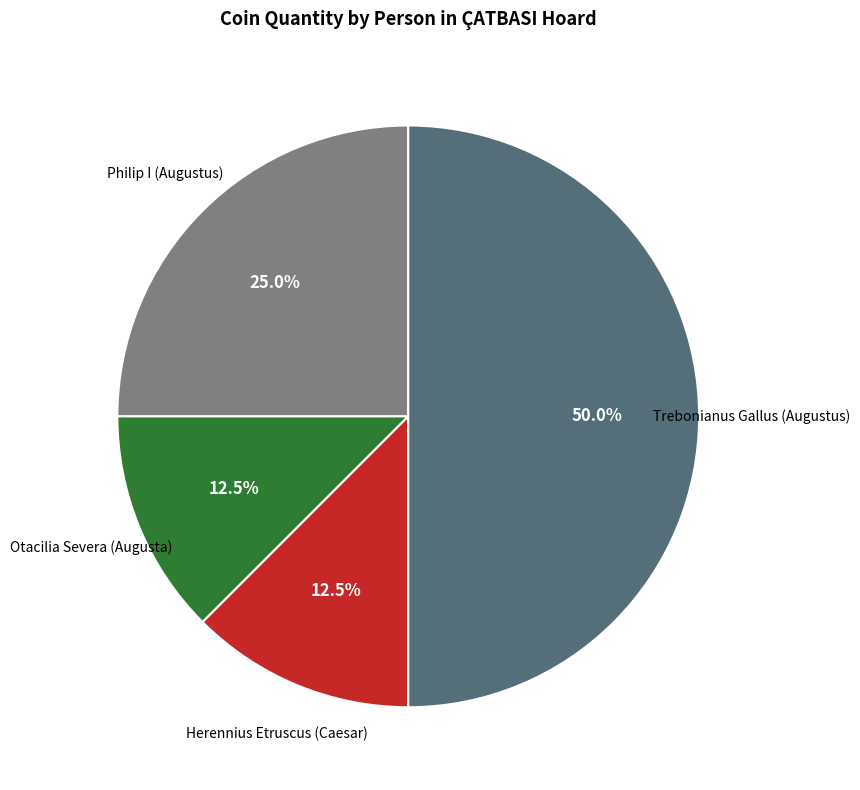

Which category has the biggest portion of the pie?

Trebonianus Gallus (Augustus)